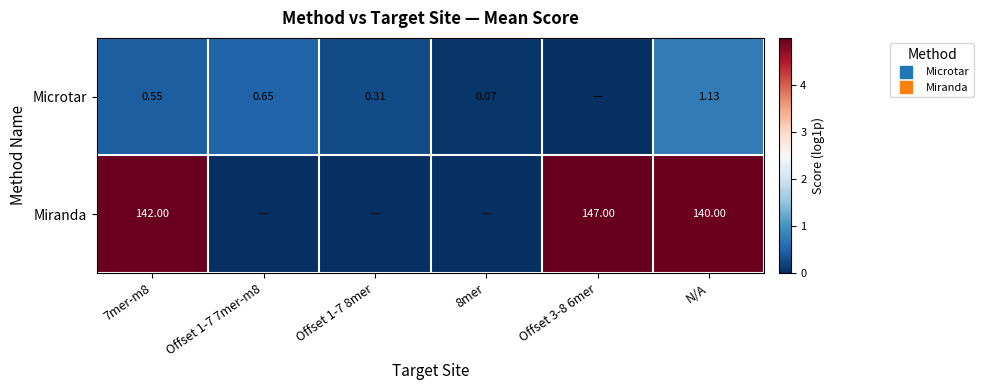

How many categories are shown in the chart?

6